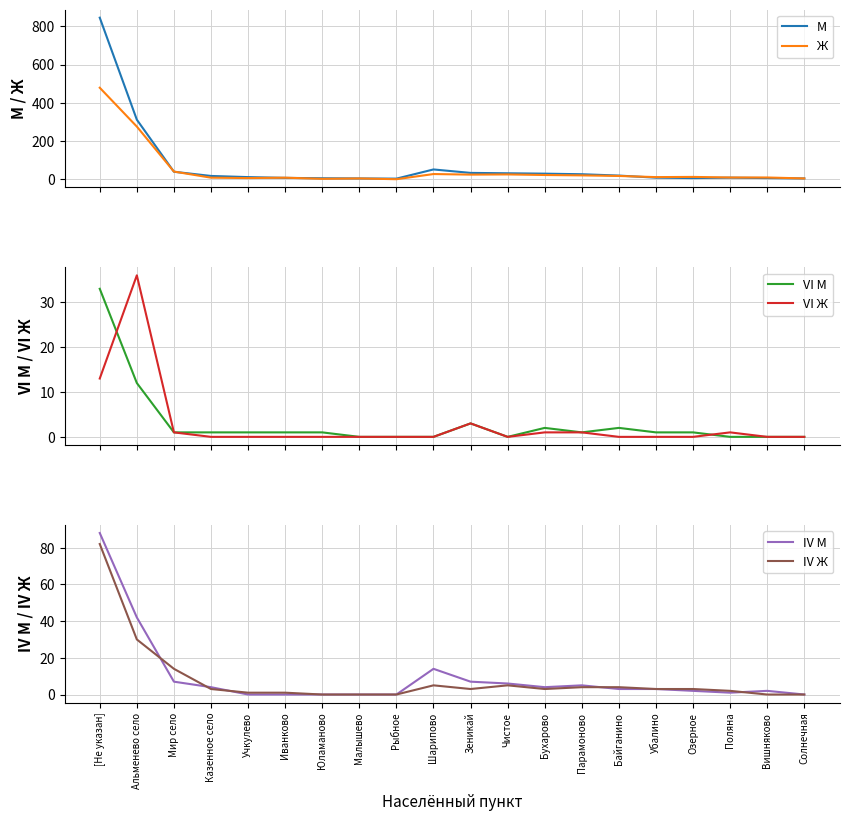

Reading left to right, what are all the values shown in this chart?

М: [Не указан]=845	Альменево село=312	Мир село=40	Казенное село=18	Учкулево=12	Иванково=8	Юламаново=6	Малышево=5	Рыбное=4	Шарипово=52	Зеникай=34	Чистое=32	Бухарово=30	Парамоново=27	Байганино=20	Убалино=9	Озерное=7	Поляна=9	Вишняково=7	Солнечная=5
Ж: [Не указан]=479	Альменево село=276	Мир село=41	Казенное село=9	Учкулево=7	Иванково=9	Юламаново=3	Малышево=5	Рыбное=1	Шарипово=28	Зеникай=25	Чистое=26	Бухарово=23	Парамоново=21	Байганино=18	Убалино=12	Озерное=13	Поляна=10	Вишняково=10	Солнечная=5
VI М: [Не указан]=33	Альменево село=12	Мир село=1	Казенное село=1	Учкулево=1	Иванково=1	Юламаново=1	Малышево=0	Рыбное=0	Шарипово=0	Зеникай=3	Чистое=0	Бухарово=2	Парамоново=1	Байганино=2	Убалино=1	Озерное=1	Поляна=0	Вишняково=0	Солнечная=0
VI Ж: [Не указан]=13	Альменево село=36	Мир село=1	Казенное село=0	Учкулево=0	Иванково=0	Юламаново=0	Малышево=0	Рыбное=0	Шарипово=0	Зеникай=3	Чистое=0	Бухарово=1	Парамоново=1	Байганино=0	Убалино=0	Озерное=0	Поляна=1	Вишняково=0	Солнечная=0
IV М: [Не указан]=88	Альменево село=42	Мир село=7	Казенное село=4	Учкулево=0	Иванково=0	Юламаново=0	Малышево=0	Рыбное=0	Шарипово=14	Зеникай=7	Чистое=6	Бухарово=4	Парамоново=5	Байганино=3	Убалино=3	Озерное=2	Поляна=1	Вишняково=2	Солнечная=0
IV Ж: [Не указан]=82	Альменево село=30	Мир село=14	Казенное село=3	Учкулево=1	Иванково=1	Юламаново=0	Малышево=0	Рыбное=0	Шарипово=5	Зеникай=3	Чистое=5	Бухарово=3	Парамоново=4	Байганино=4	Убалино=3	Озерное=3	Поляна=2	Вишняково=0	Солнечная=0